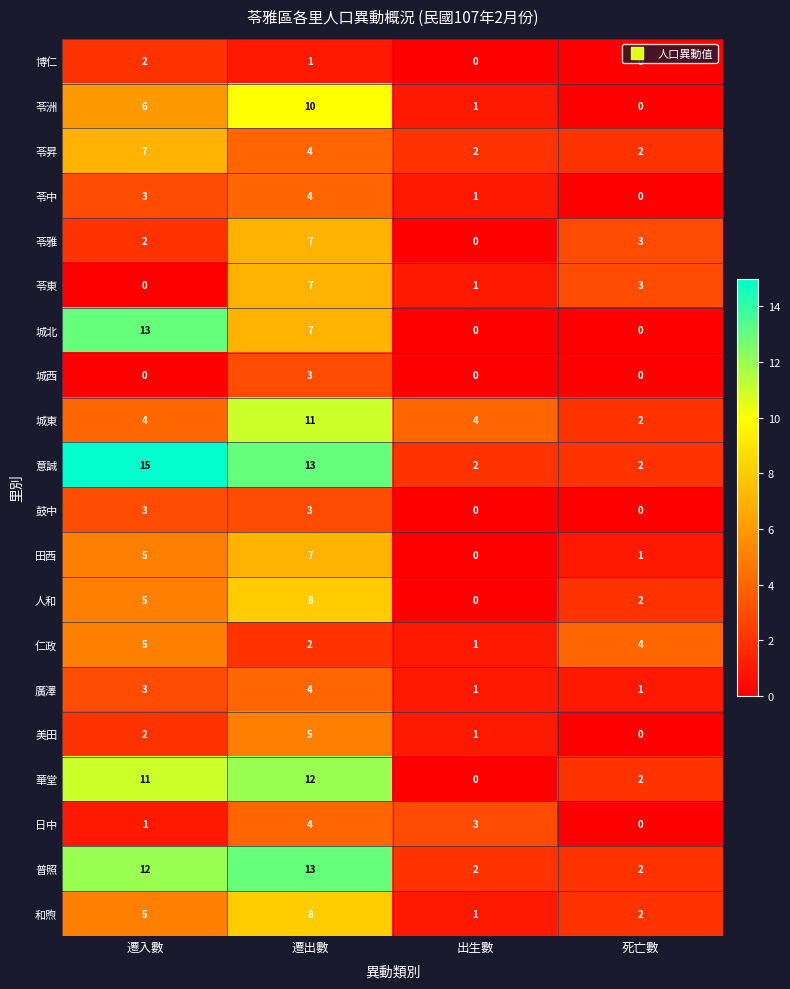

What is the difference between the highest and lowest values at 遷出數?

12